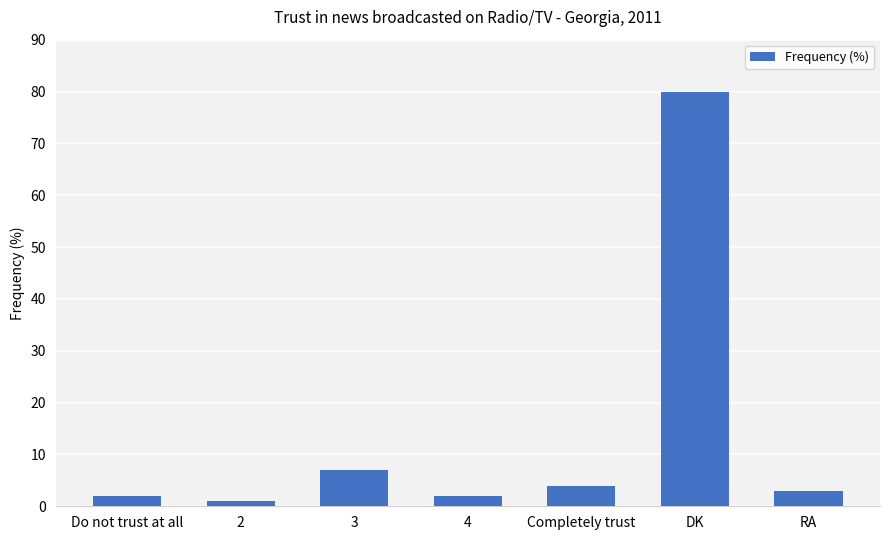

What is the label of the 7th bar from the right?

Do not trust at all